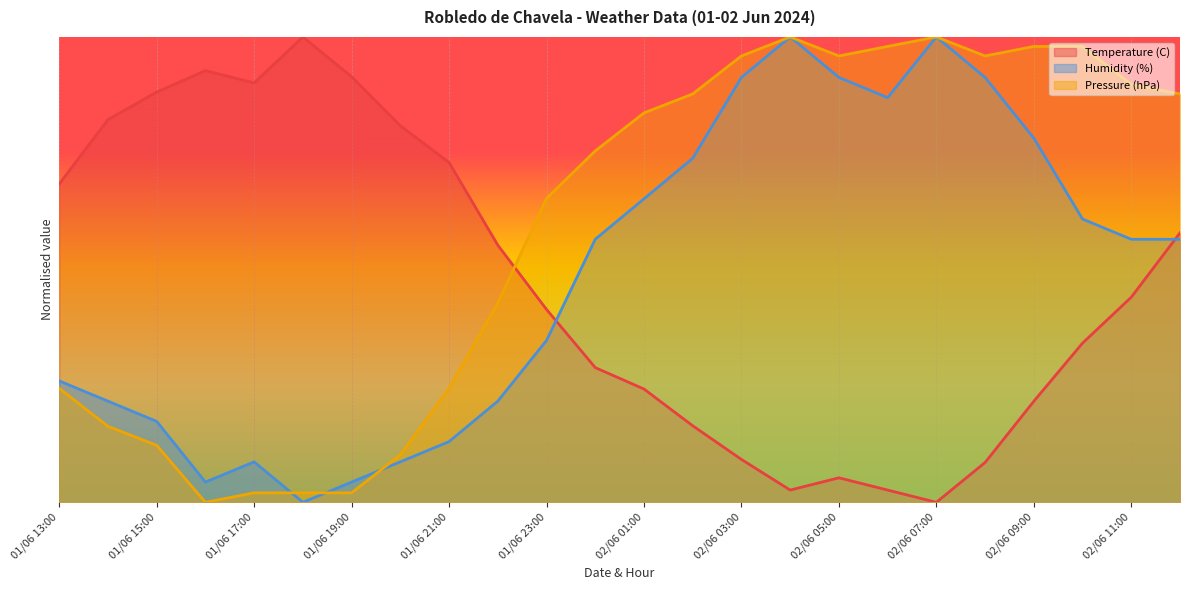

What is the total value across all series at 02/06 12:00?

2.0